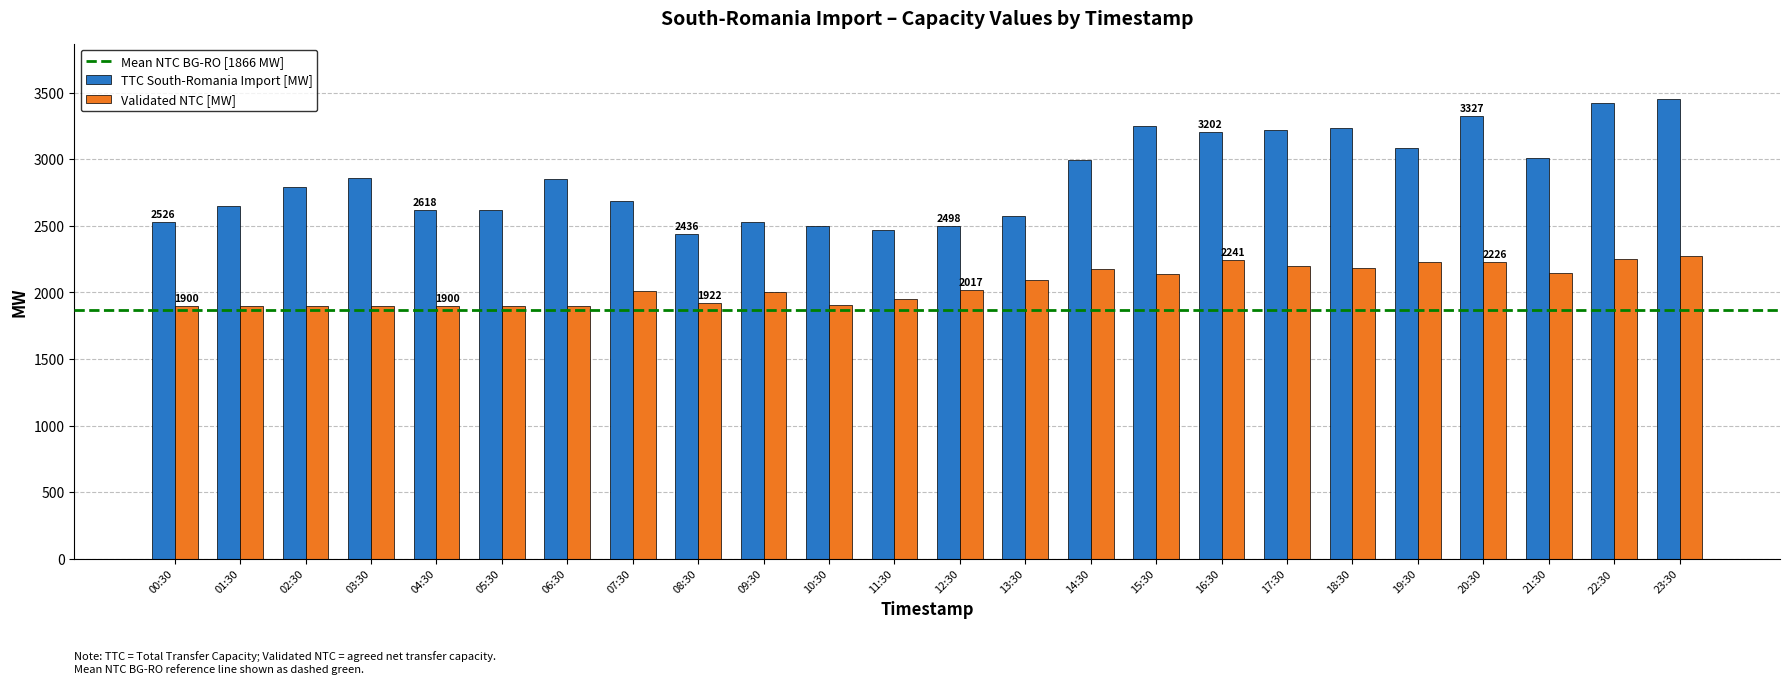

What is the total value across all series at 08:30?

4358